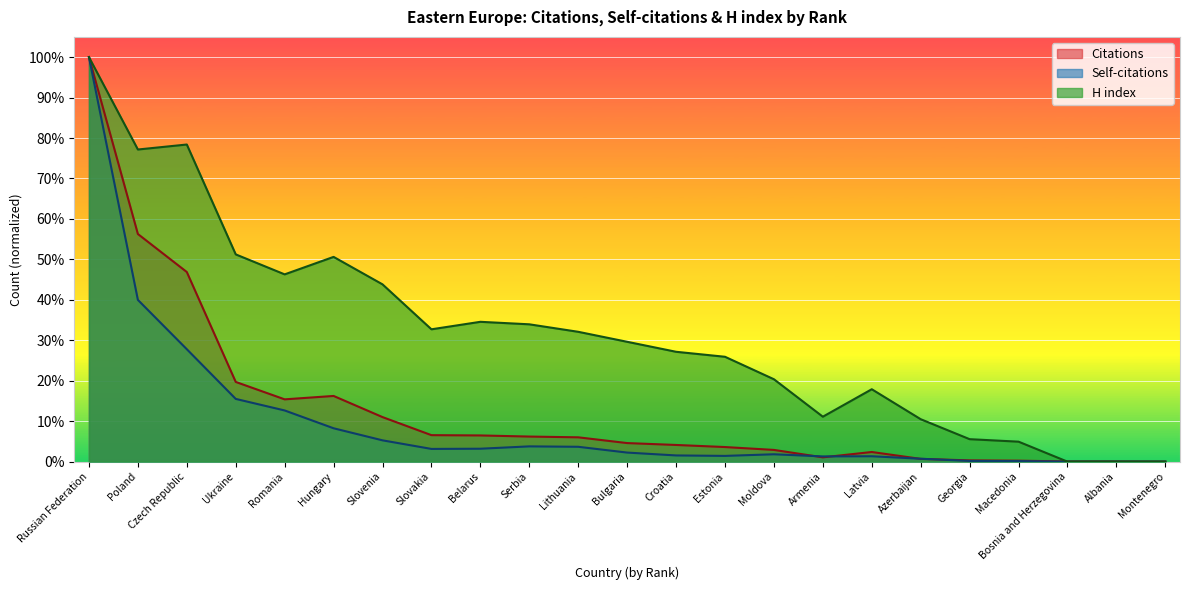

Does the chart display data point markers on the line(s)?

No